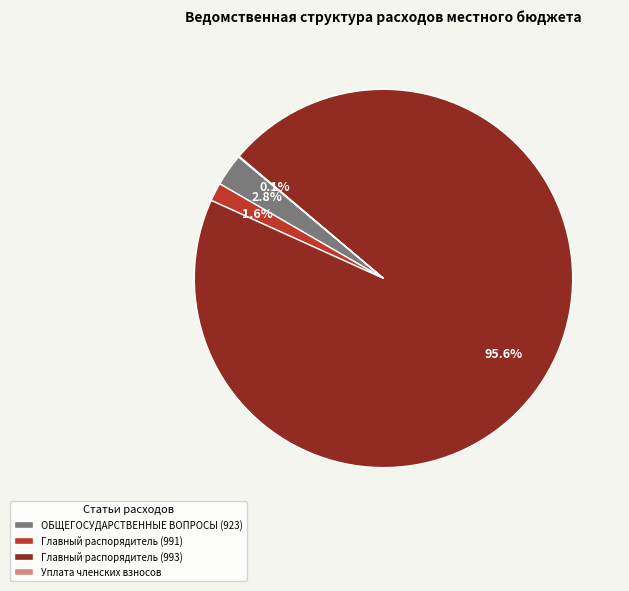

To the nearest percent, what percentage of the pie is Главный распорядитель (993)?

96%